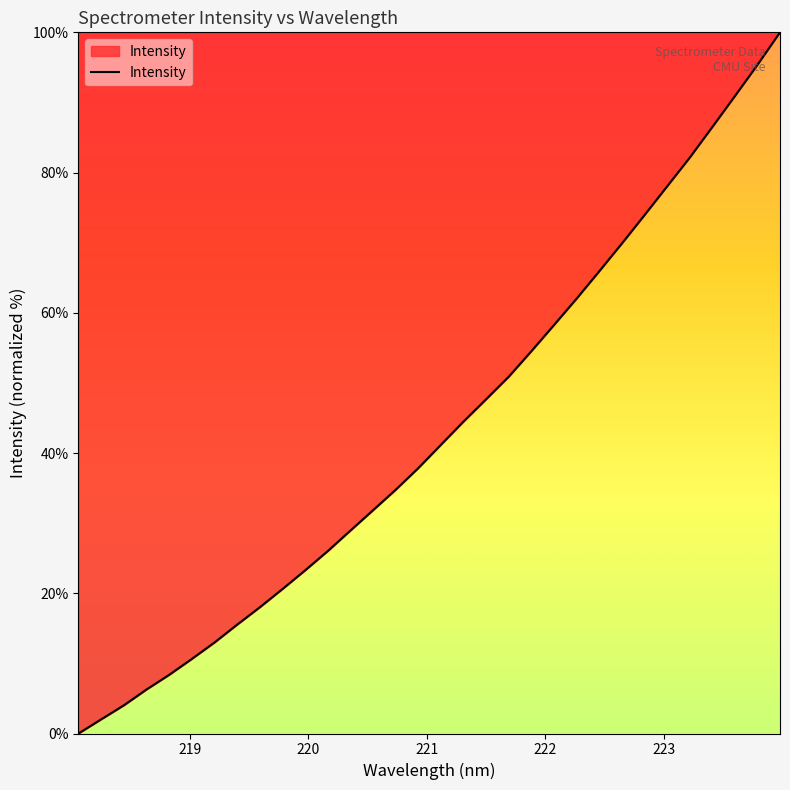

How many lines are shown in the chart?

1